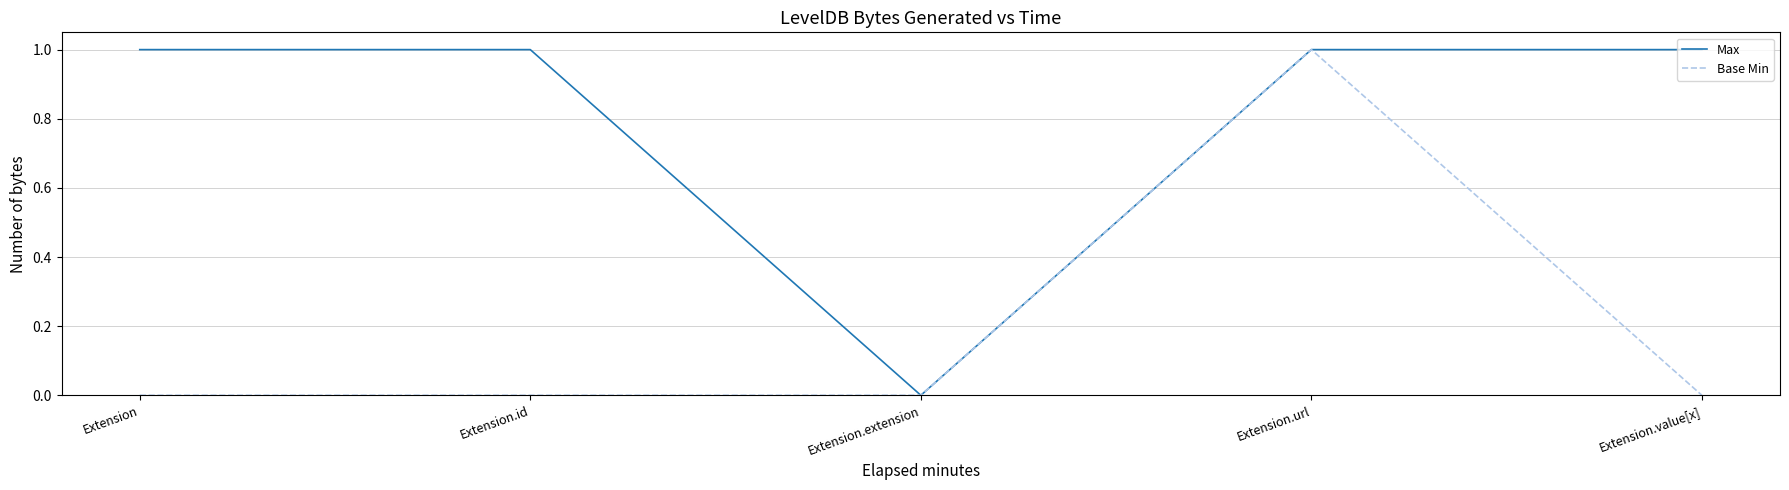

What position from the left is Extension.extension?

3